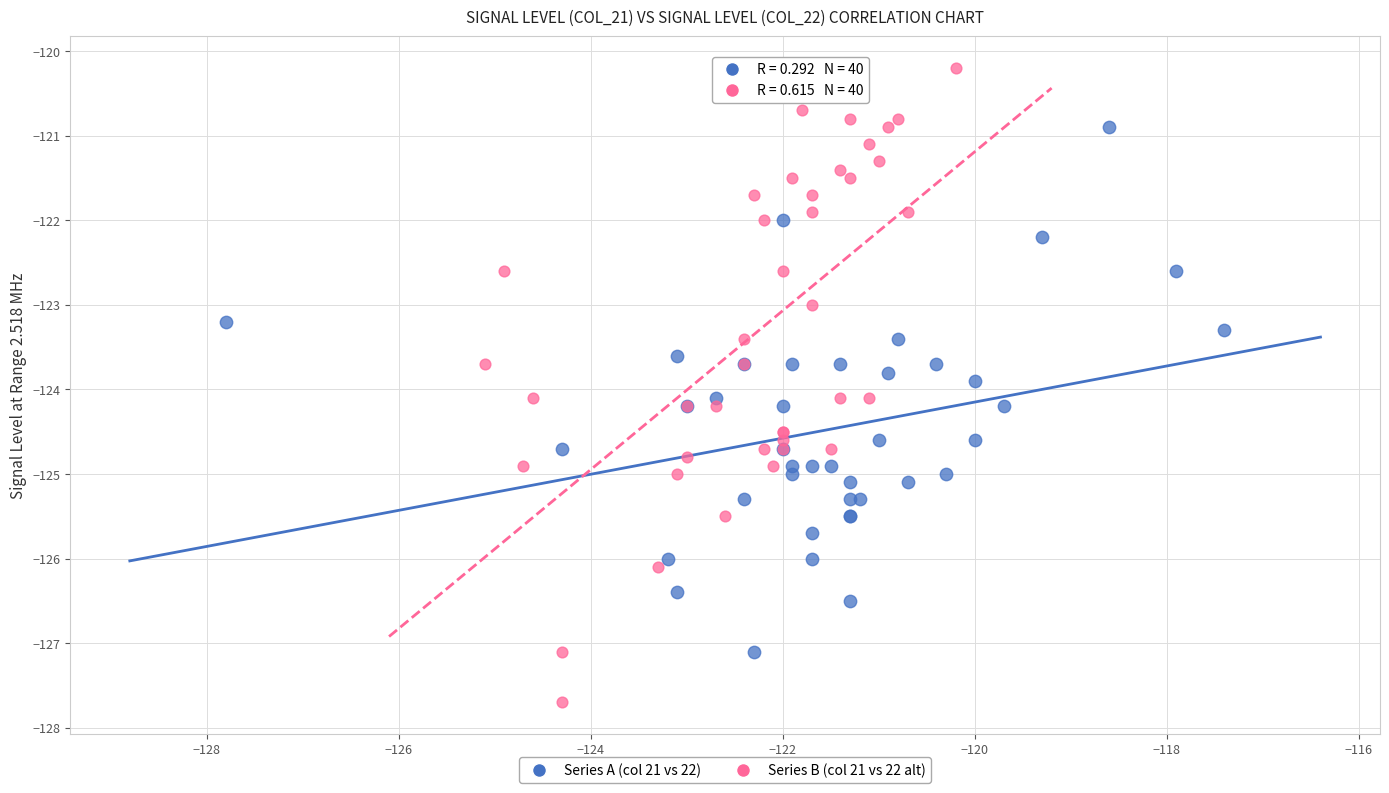

Which series has the widest spread of Y values?

Series B (col 21 vs 22 alt)